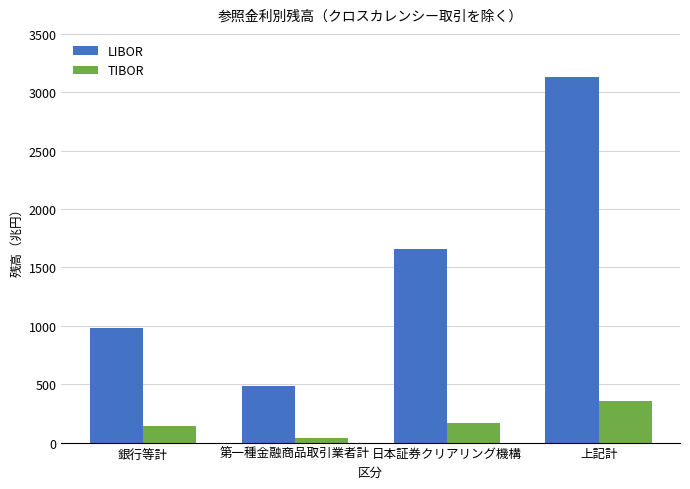

True or false: LIBOR has a value of 983.7 at 銀行等計.

True